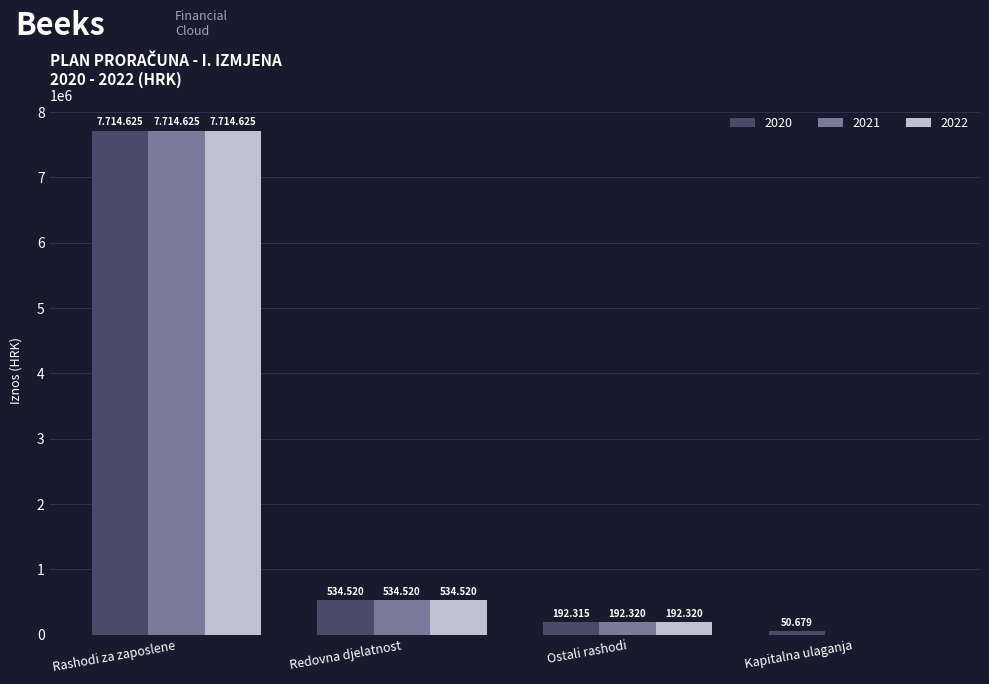

At how many categories does at least one series exceed 3587508?

1